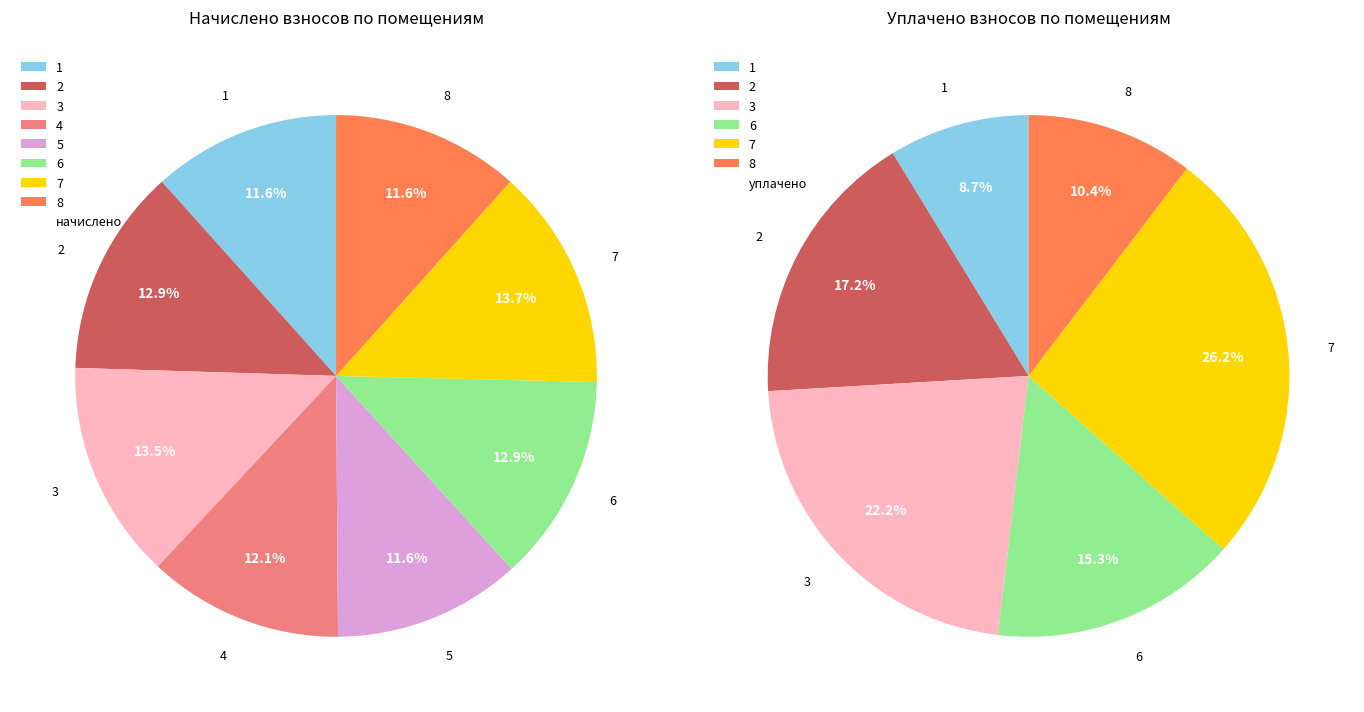

To the nearest percent, what is the average slice percentage?

12%